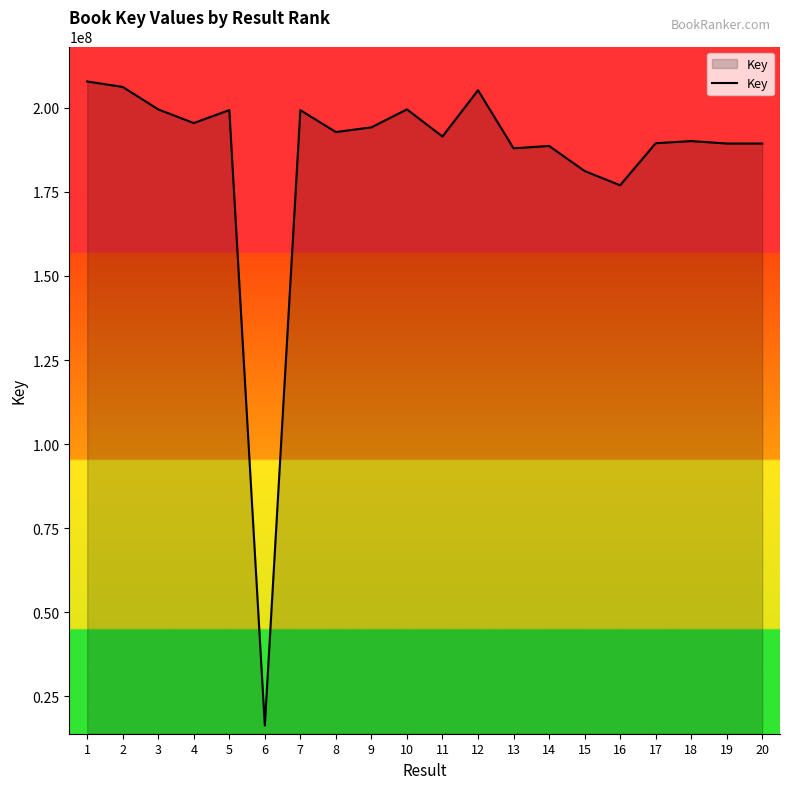

Does the chart display data point markers on the line(s)?

No